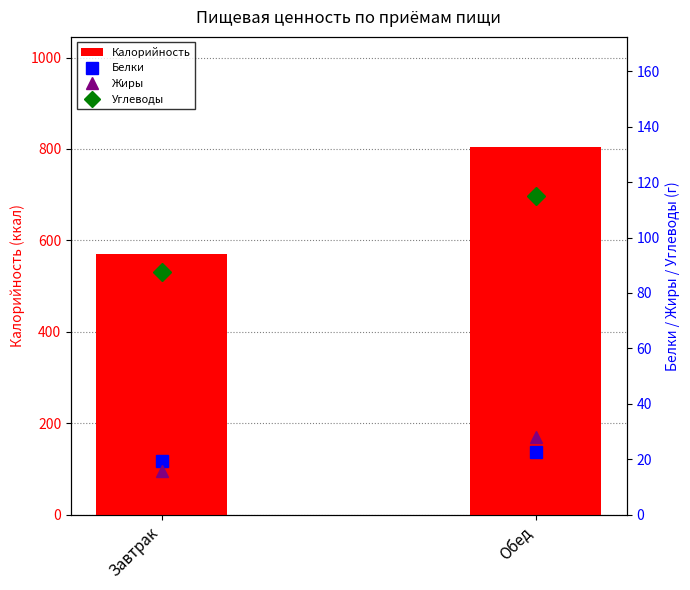

Which label corresponds to the smallest value in the chart?

Завтрак